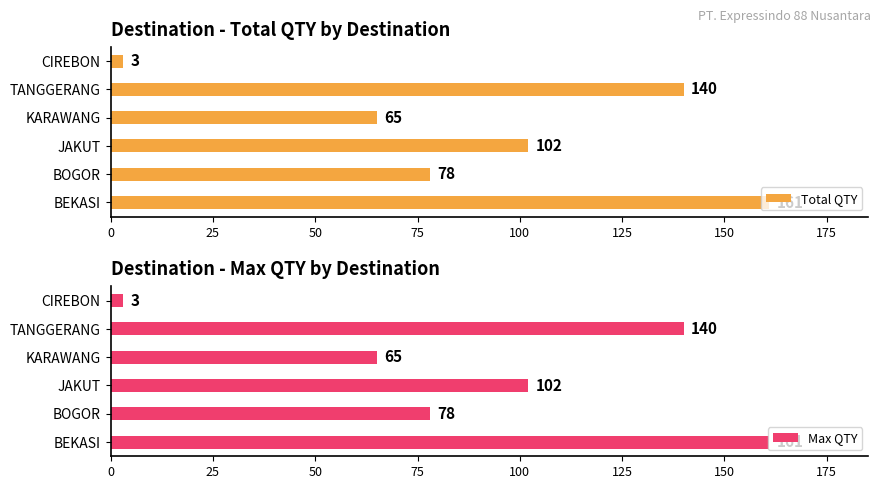

Where is Max QTY nearest to the value 82?

BOGOR